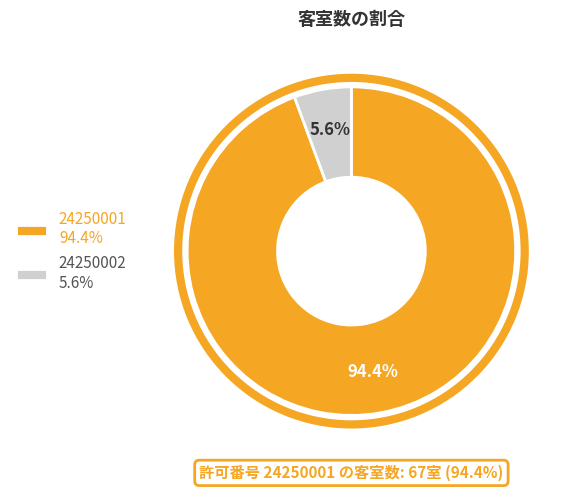

To the nearest percent, what is the combined percentage of 24250002 and 24250001?

100%